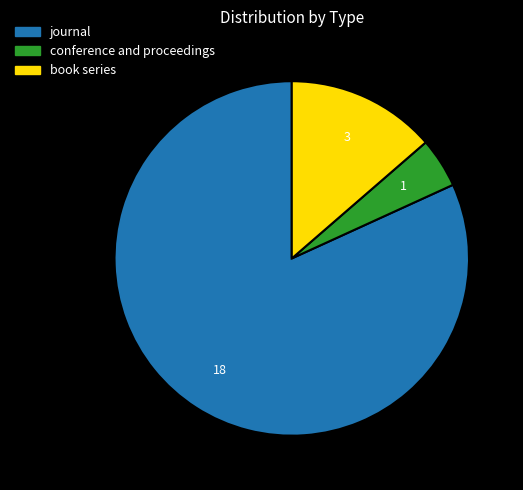

True or false: journal accounts for 82% of the total.

True